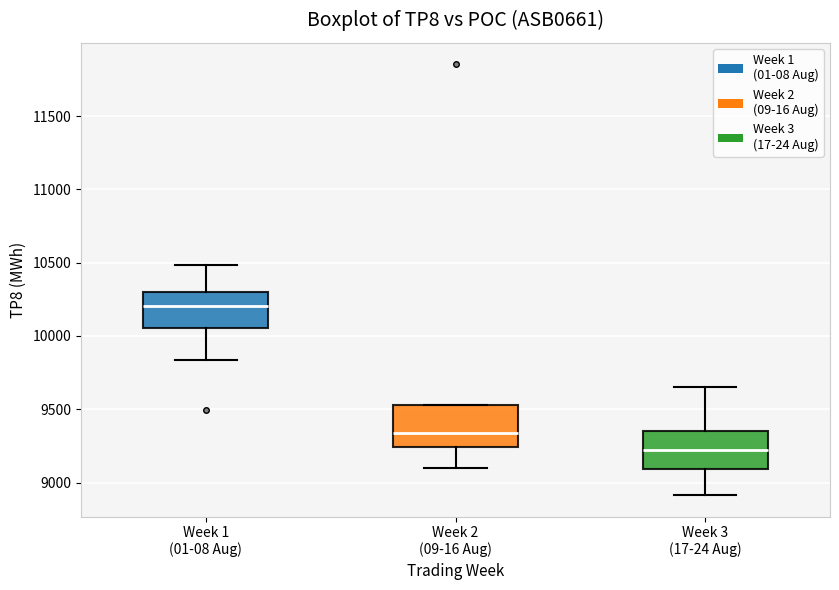

Reading left to right, transcribe this box plot: for each box, give where its median line is, the range the box spans, and where its two whiskers end, as read against the y-axis. The values are not printed on the chart, so give them approximately, as read against the axis.

Week 1 (01-08 Aug): median 10200, box 10050 to 10300, whiskers 9850 to 10500
Week 2 (09-16 Aug): median 9350, box 9250 to 9550, whiskers 9100 to 9550
Week 3 (17-24 Aug): median 9200, box 9100 to 9350, whiskers 8900 to 9650